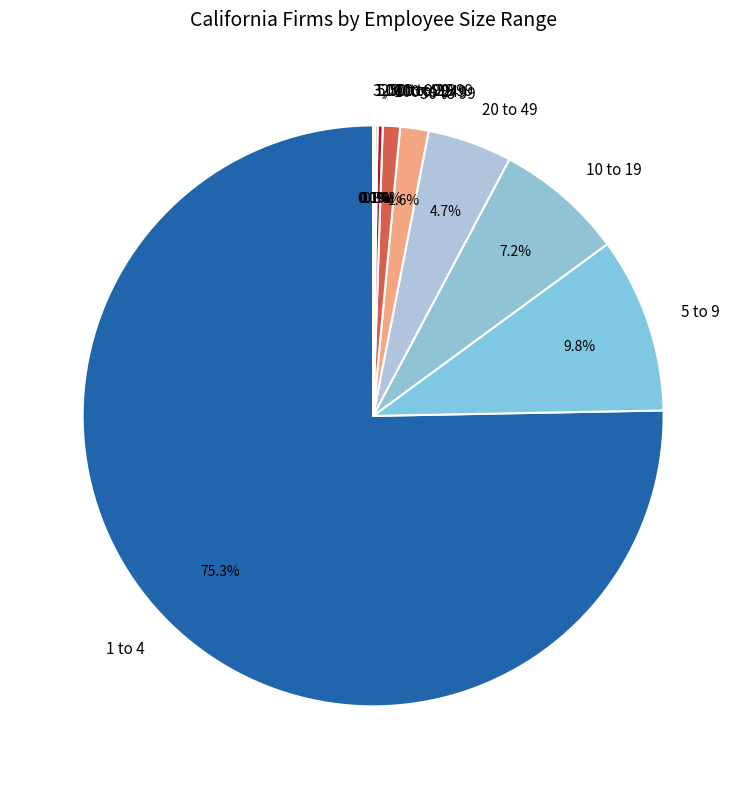

Which category accounts for the majority?

1 to 4